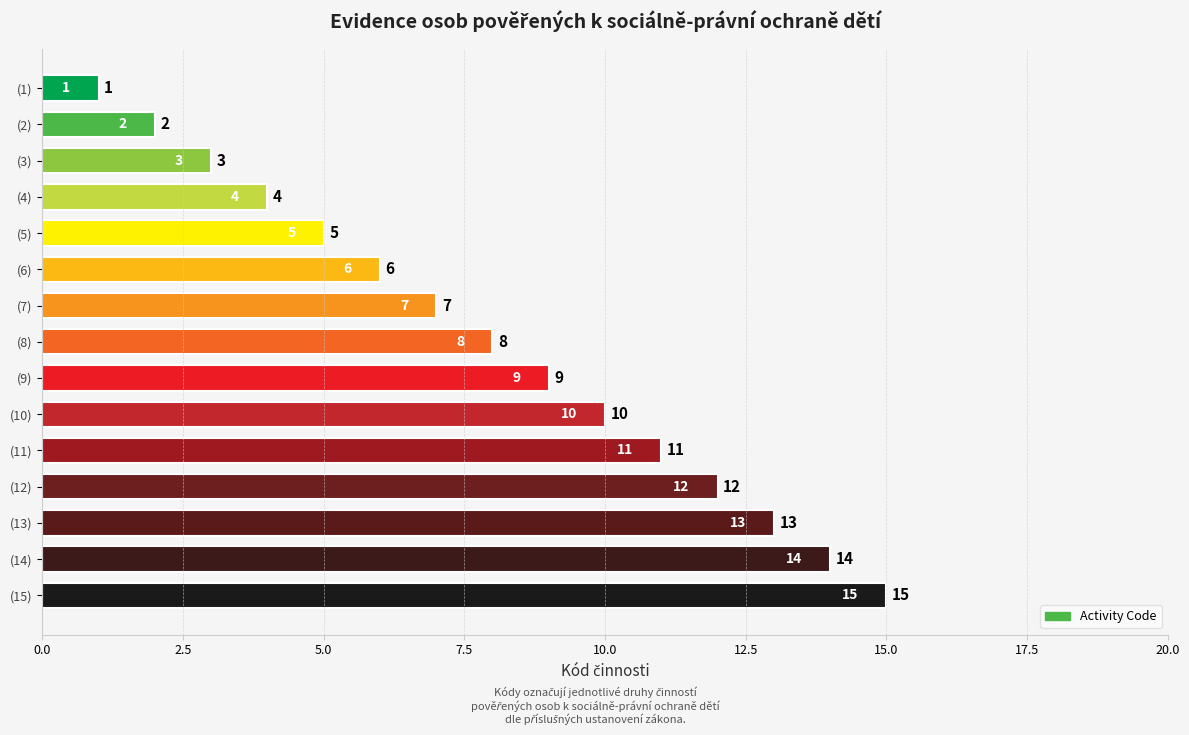

The value at (1) is 1. True or false?

True